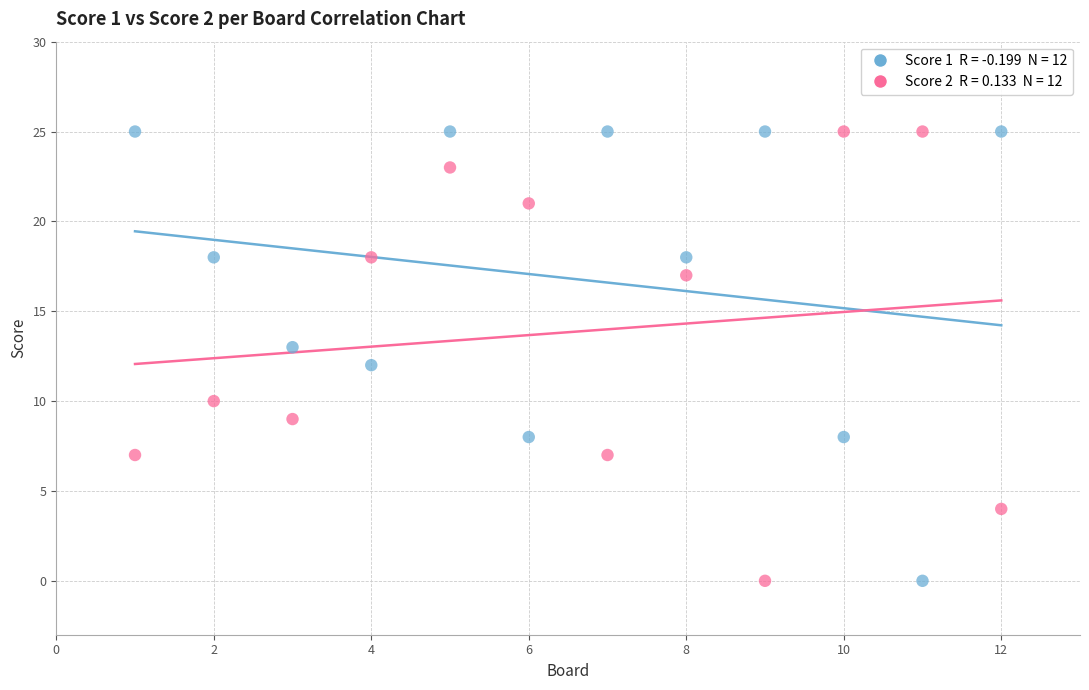

Across all data points, what is the range of X values (max minus min)?

11